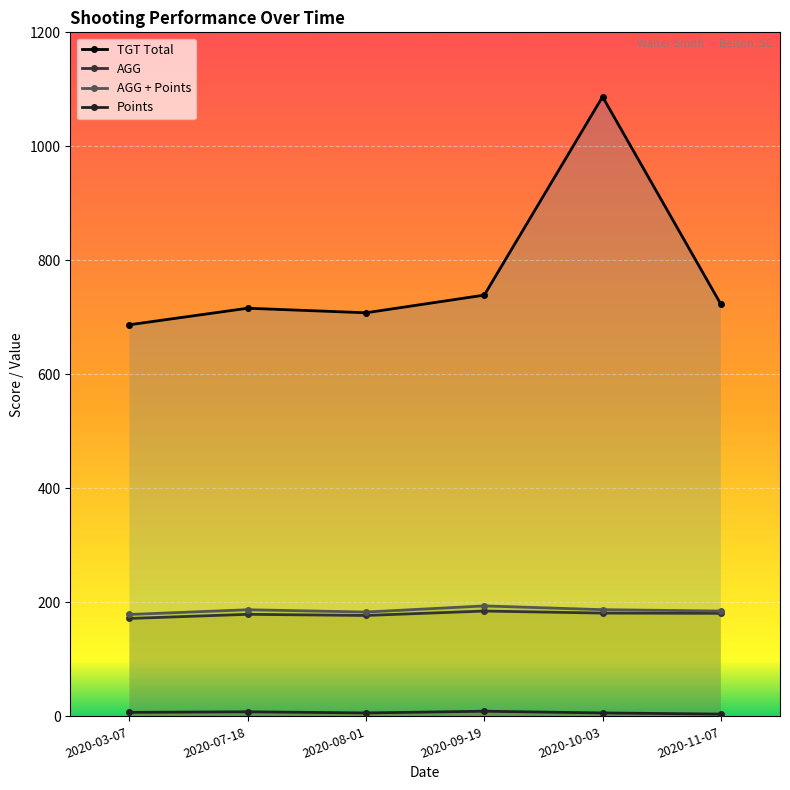

What is the difference between the maximum and minimum values in the AGG series?

13.0